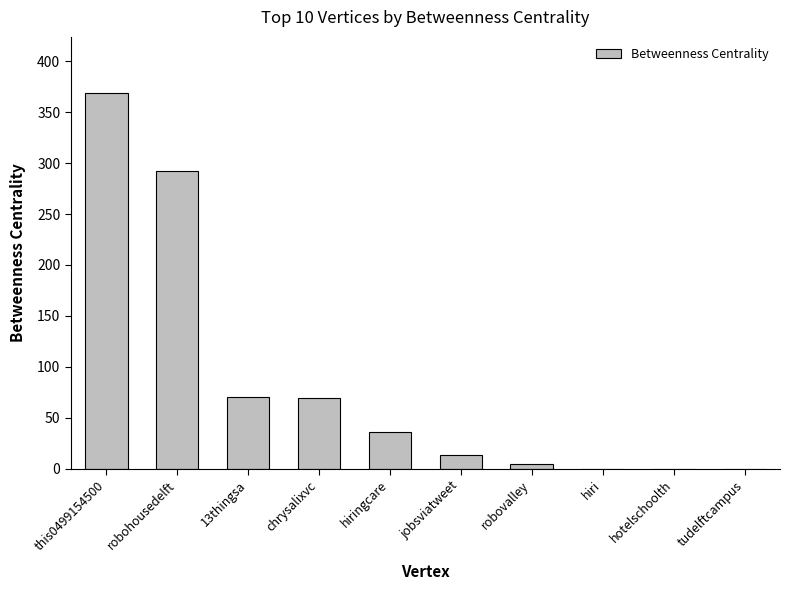

What is the sum of the values at hotelschoolth and this0499154500?

368.6